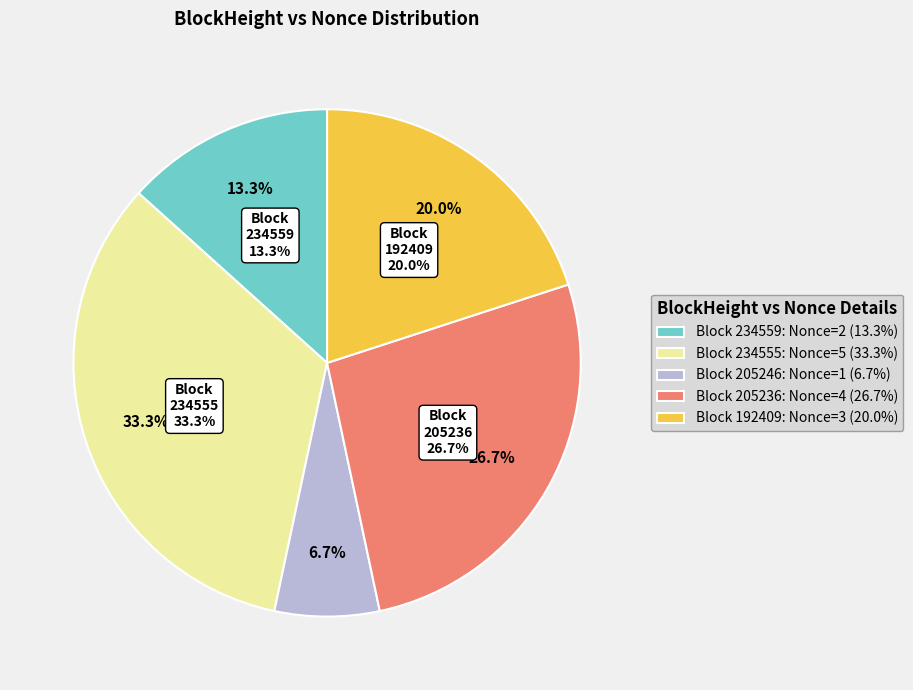

What is the ratio of the value at 234555 to the value at 205246?

5.0